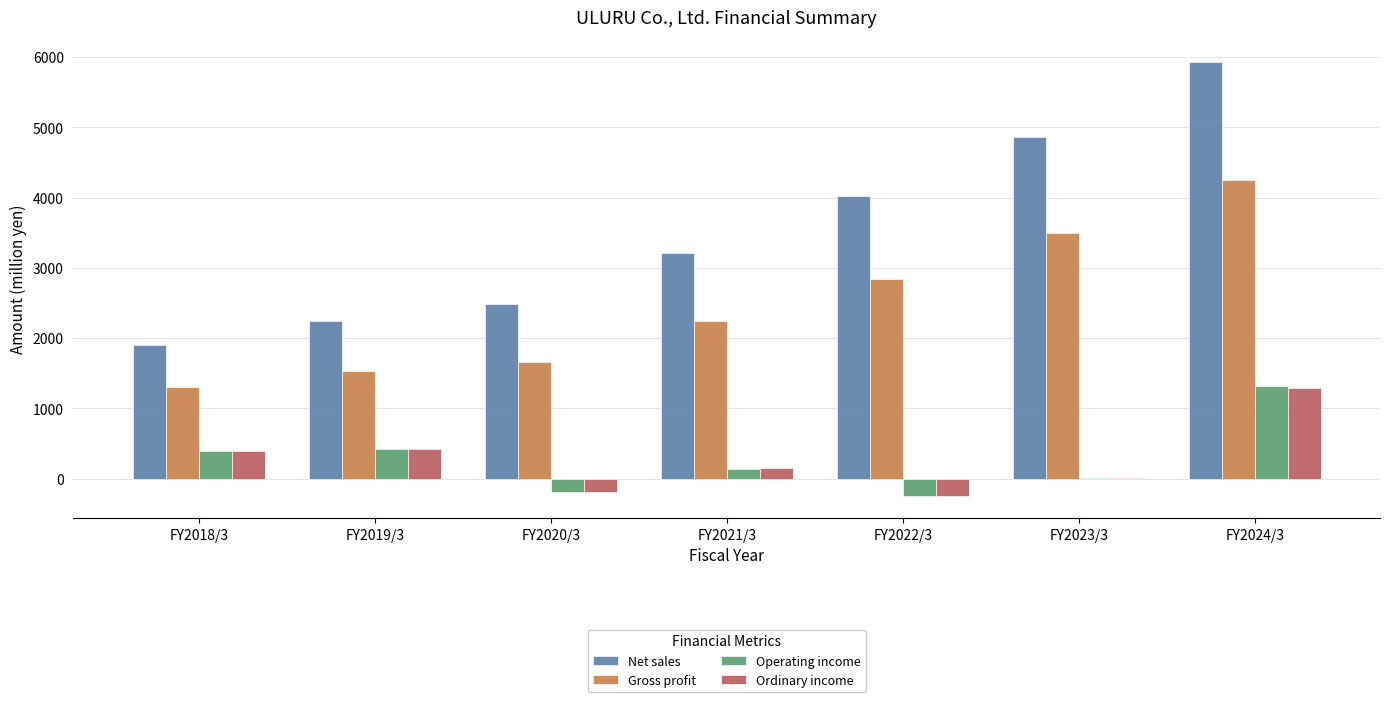

Count the number of data series in this chart.

4